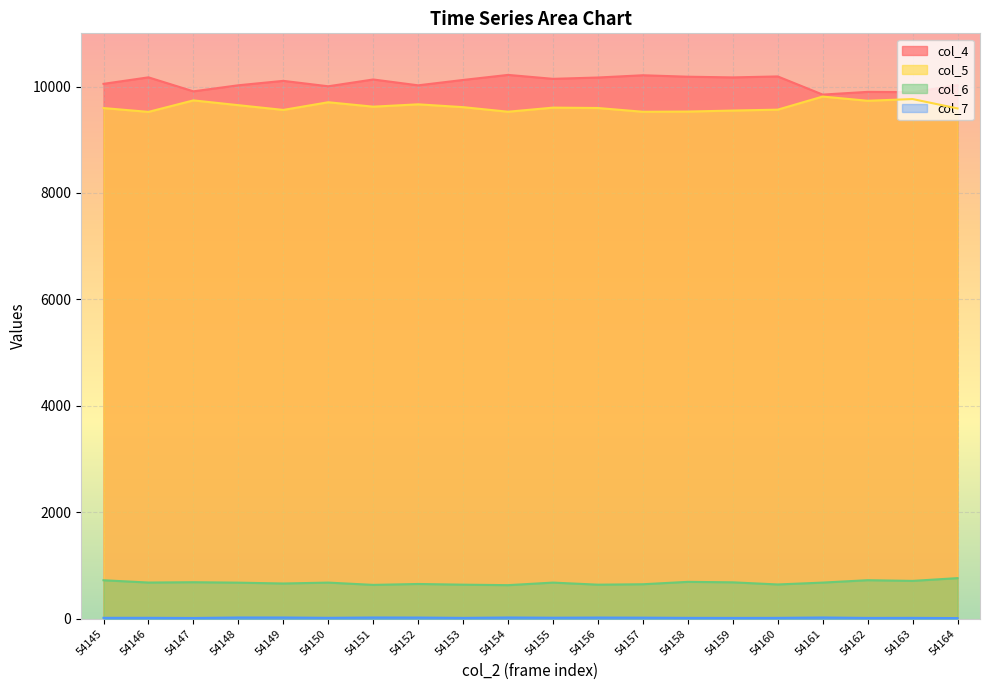

True or false: col_4 has more than 1 points higher than both neighbors.

True